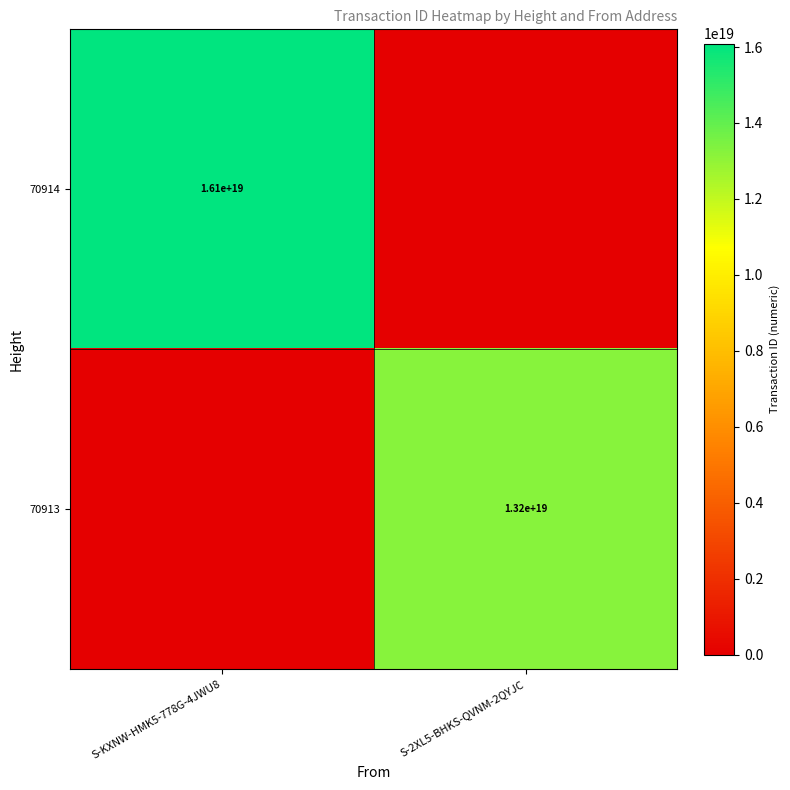

Is the value of 70913 at S-2XL5-BHKS-QVNM-2QYJC greater than the value of 70914 at S-KXNW-HMK5-778G-4JWU8?

No